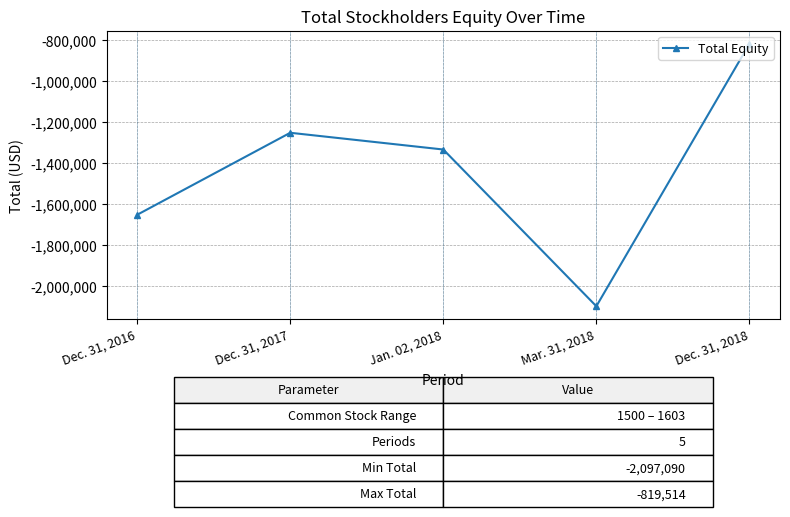

How many data points are less than -1334068?

2